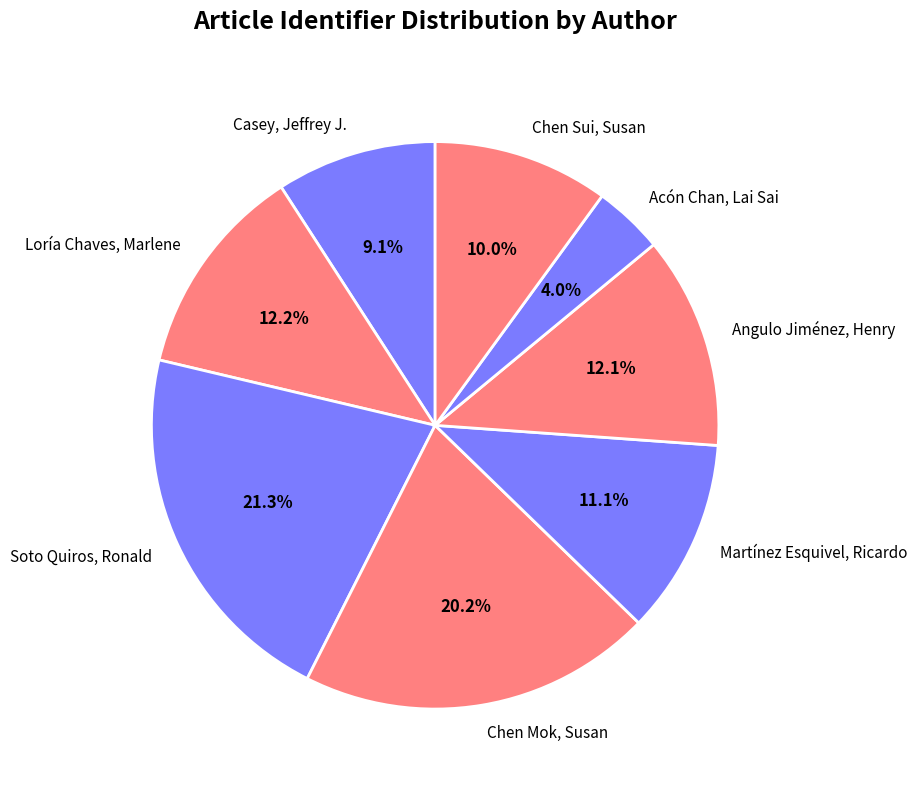

To the nearest percent, what is the average slice percentage?

12%